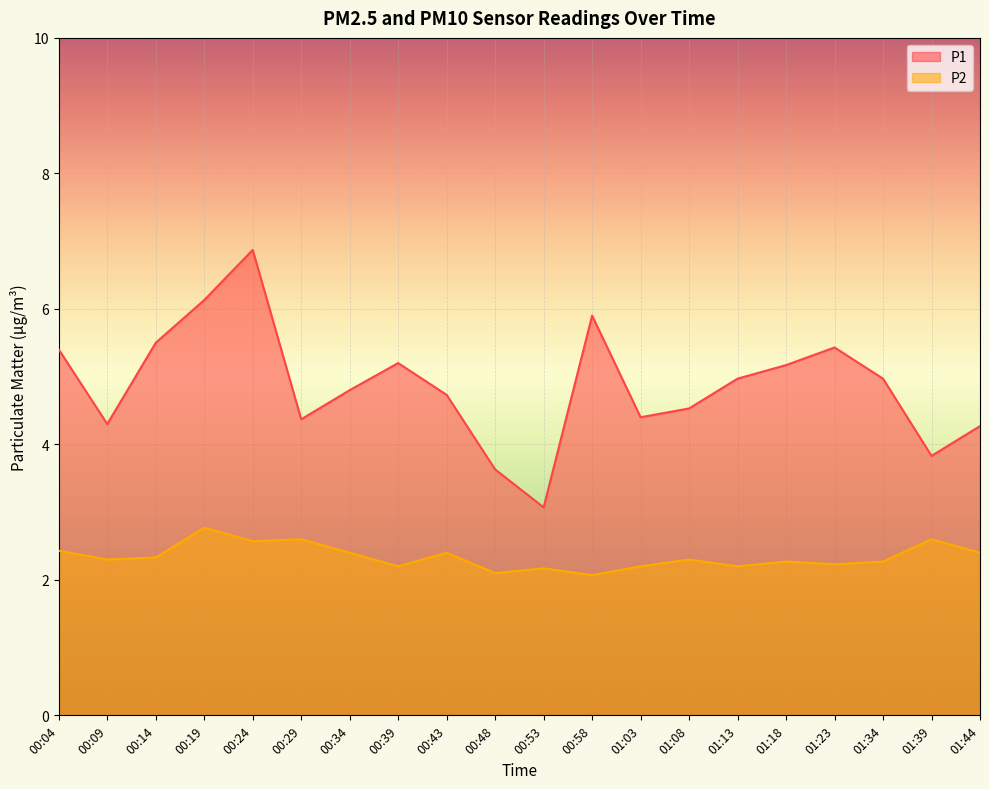

How many lines are shown in the chart?

2